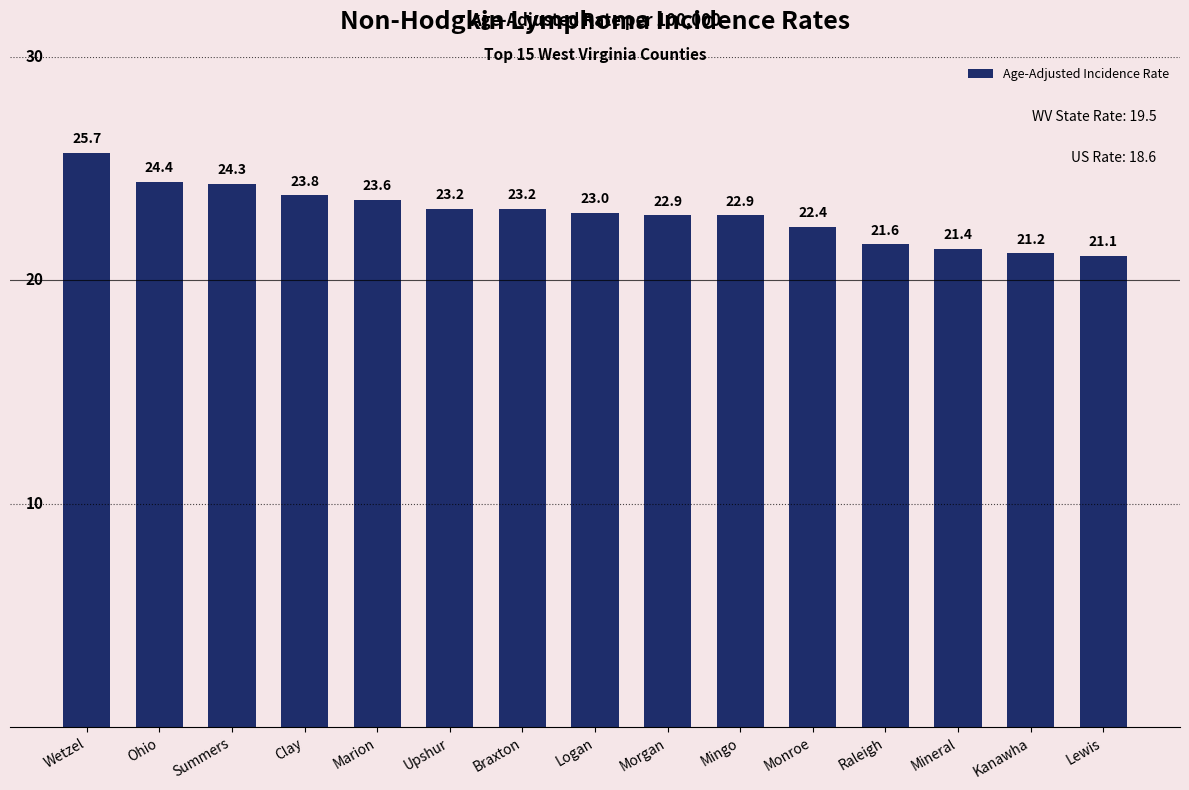

Reading left to right, extract all data points from this chart.

Wetzel=25.7	Ohio=24.4	Summers=24.3	Clay=23.8	Marion=23.6	Upshur=23.2	Braxton=23.2	Logan=23.0	Morgan=22.9	Mingo=22.9	Monroe=22.4	Raleigh=21.6	Mineral=21.4	Kanawha=21.2	Lewis=21.1